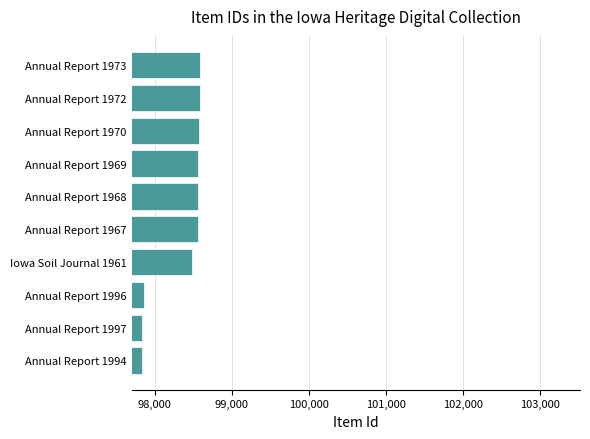

The chart shows a value of 98583 at Annual Report 1972. True or false?

True